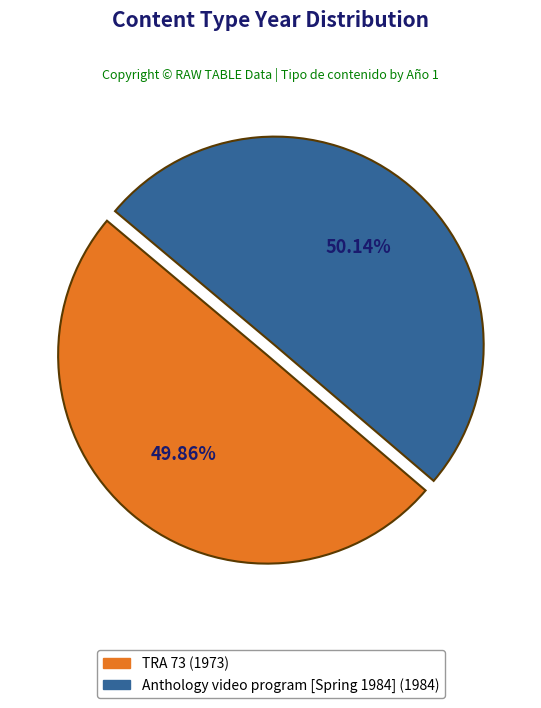

True or false: TRA 73 accounts for 50% of the total.

True